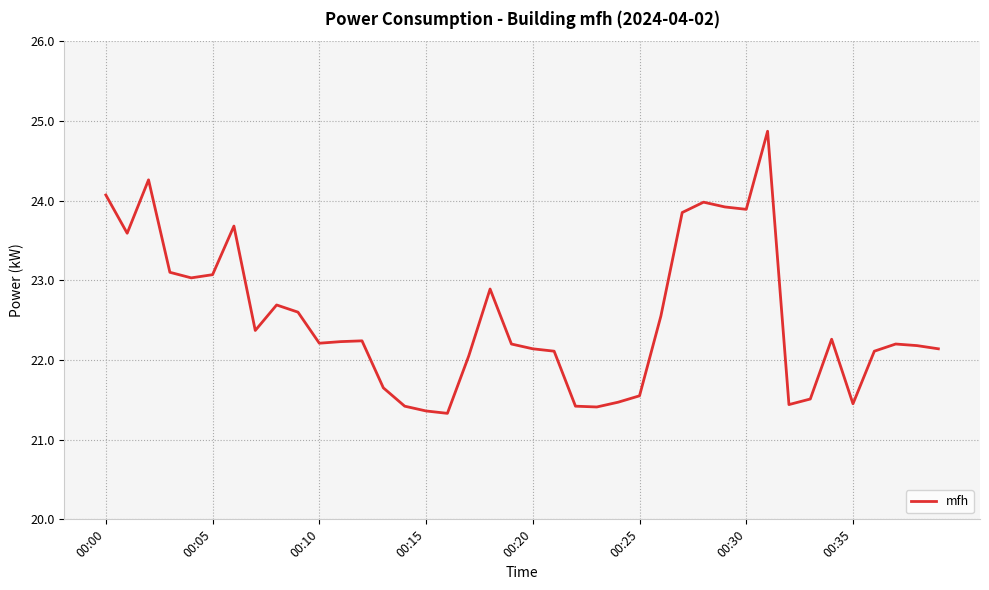

What is the smallest value displayed?

21.3